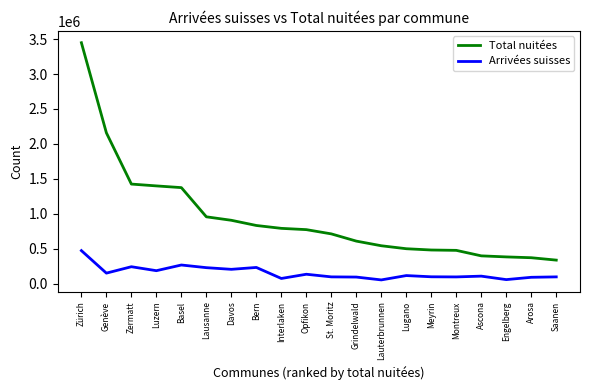

What position from the left is Saanen?

20